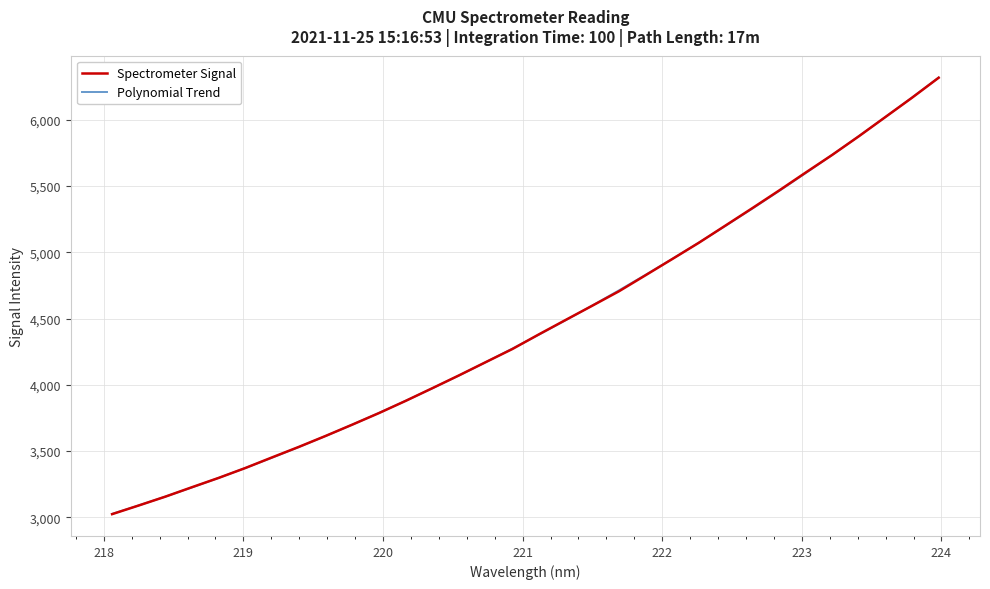

What is the maximum value shown in the chart?

6317.9